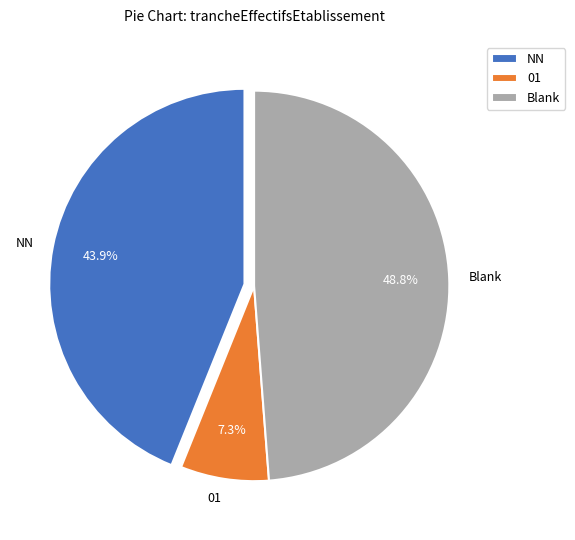

To the nearest percent, what is the average slice percentage?

33%